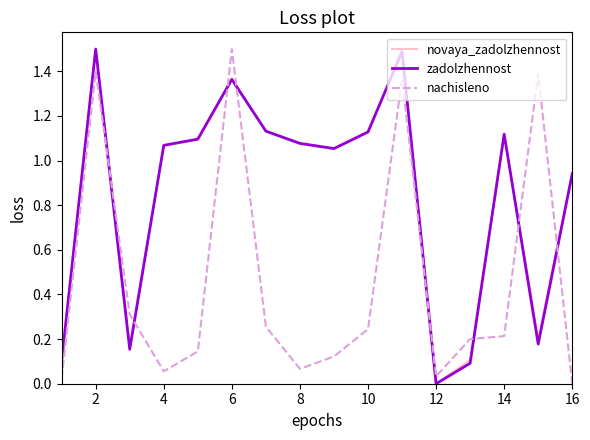

True or false: zadolzhennost and nachisleno cross at least once.

True